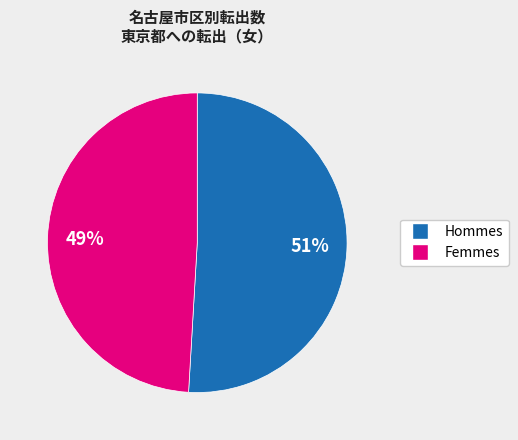

Is there any slice that represents more than half of the pie?

Yes